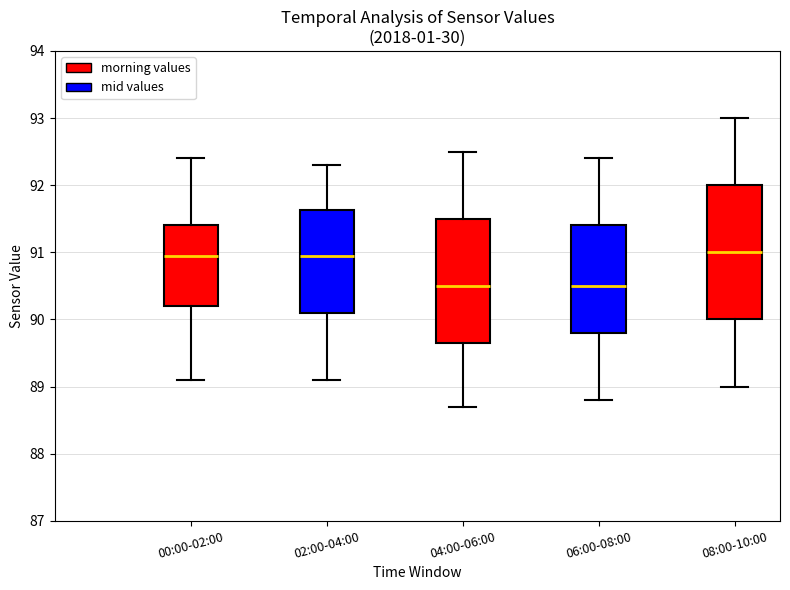

Reading left to right, transcribe this box plot: for each box, give where its median line is, the range the box spans, and where its two whiskers end, as read against the y-axis. The values are not printed on the chart, so give them approximately, as read against the axis.

00:00-02:00: median 91.0, box 90.2 to 91.4, whiskers 89.1 to 92.4
02:00-04:00: median 91.0, box 90.1 to 91.6, whiskers 89.1 to 92.3
04:00-06:00: median 90.5, box 89.7 to 91.5, whiskers 88.7 to 92.5
06:00-08:00: median 90.5, box 89.8 to 91.4, whiskers 88.8 to 92.4
08:00-10:00: median 91.0, box 90.0 to 92.0, whiskers 89.0 to 93.0